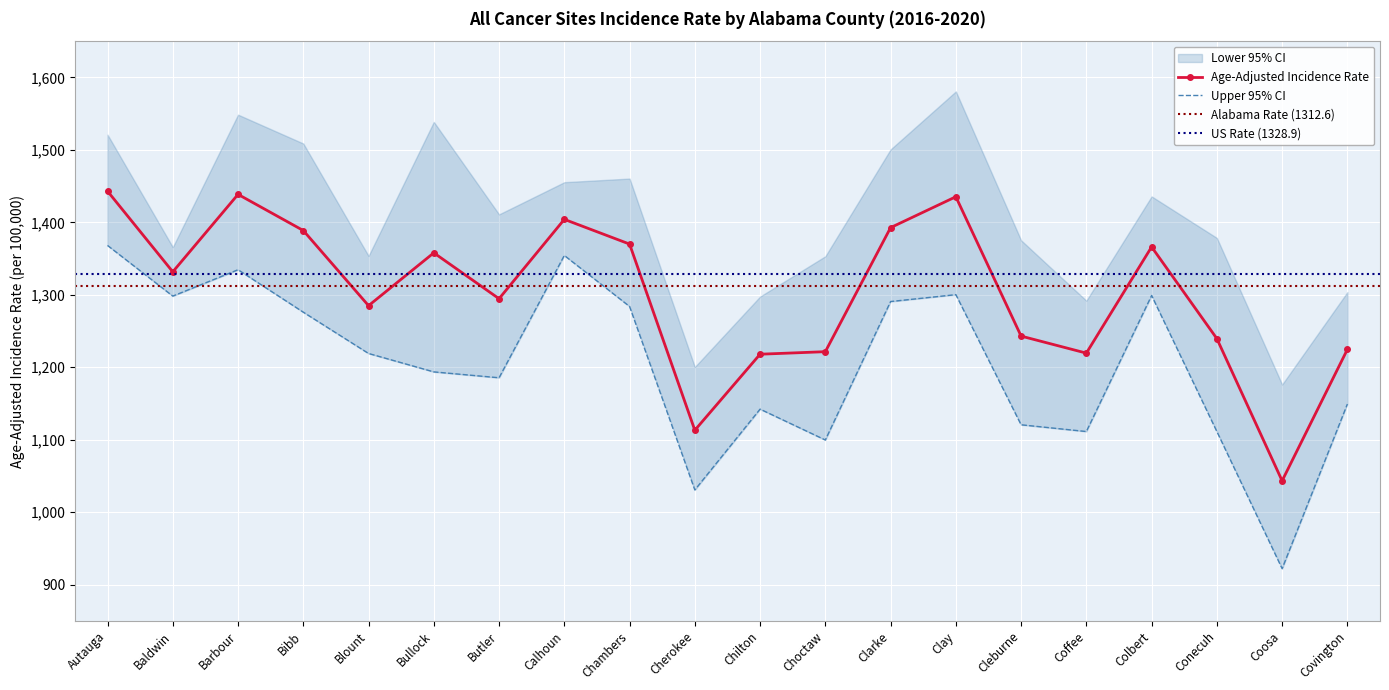

Which label corresponds to the largest value in the chart?

Autauga